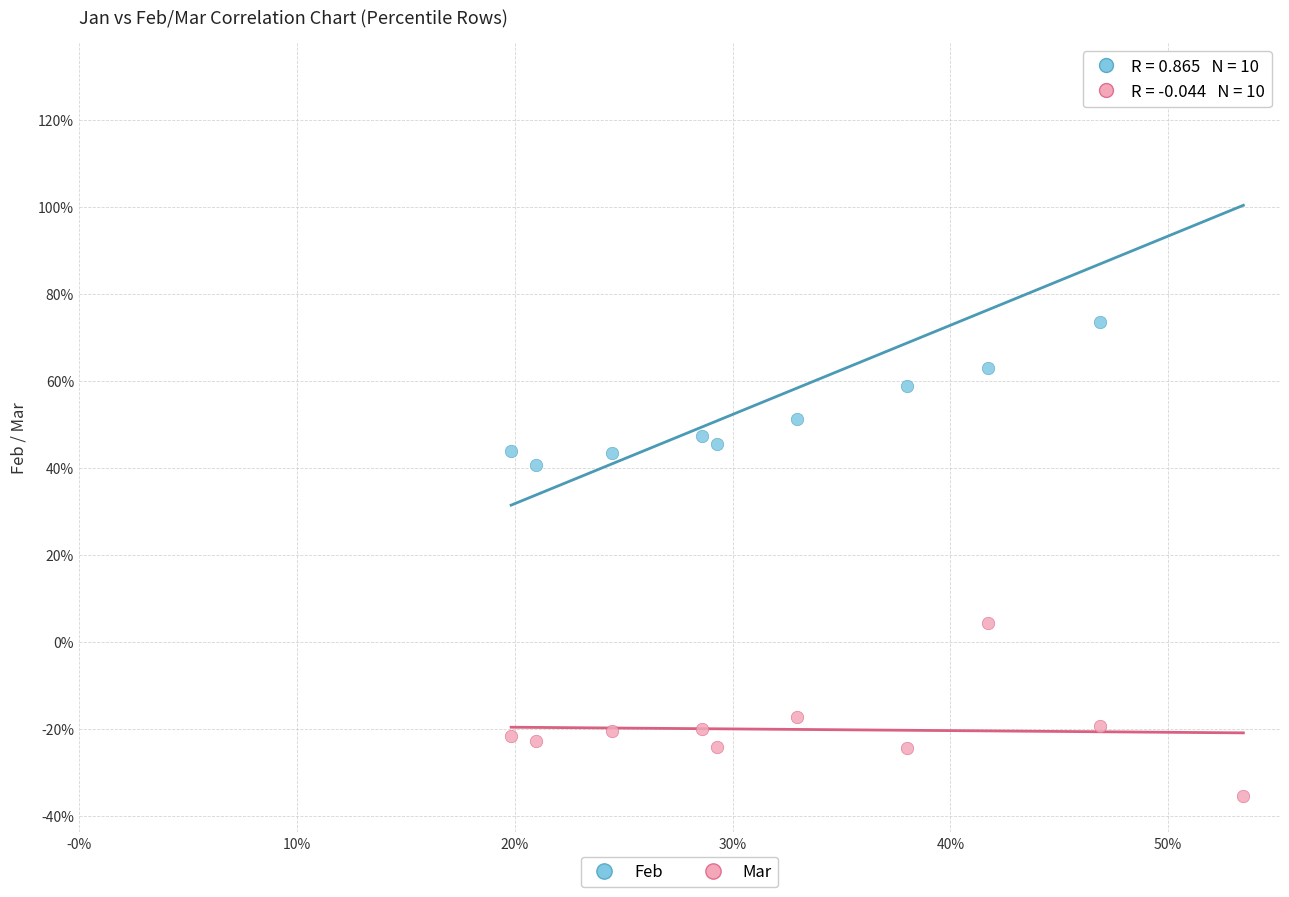

Which series contains the lowest Y value?

Mar